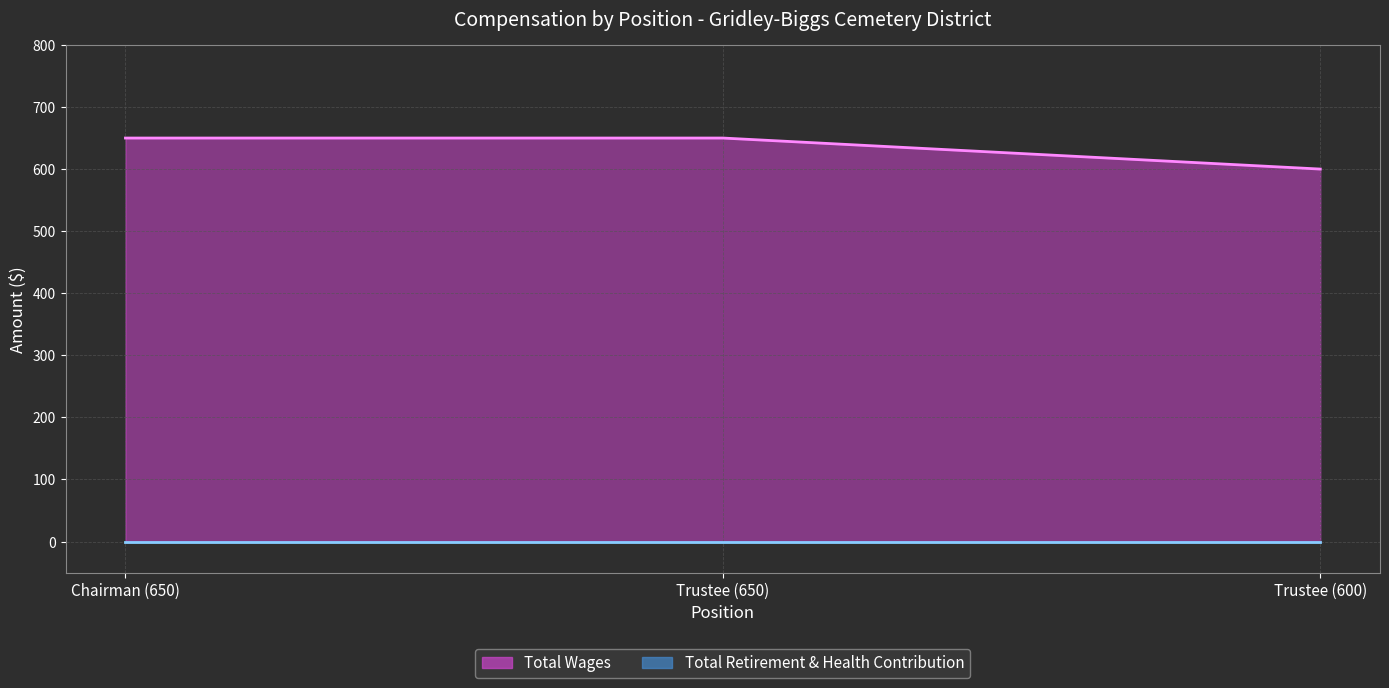

What is the label of the 2nd point from the right?

Trustee (650)